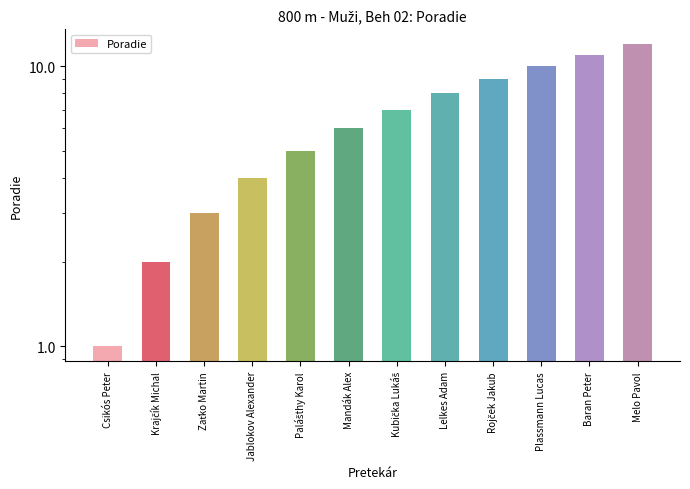

At which label is the value closest to 6?

Mandák Alex